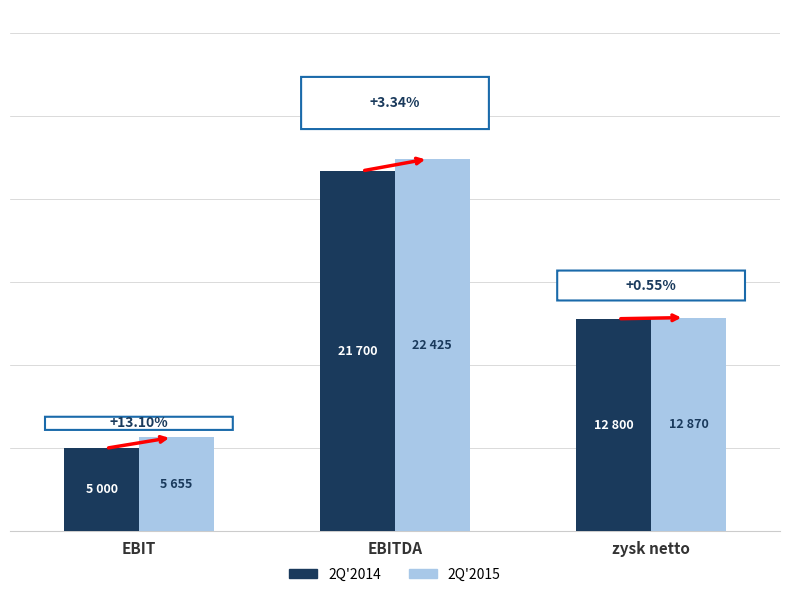

Are the bars grouped side by side (vs. stacked)?

Yes